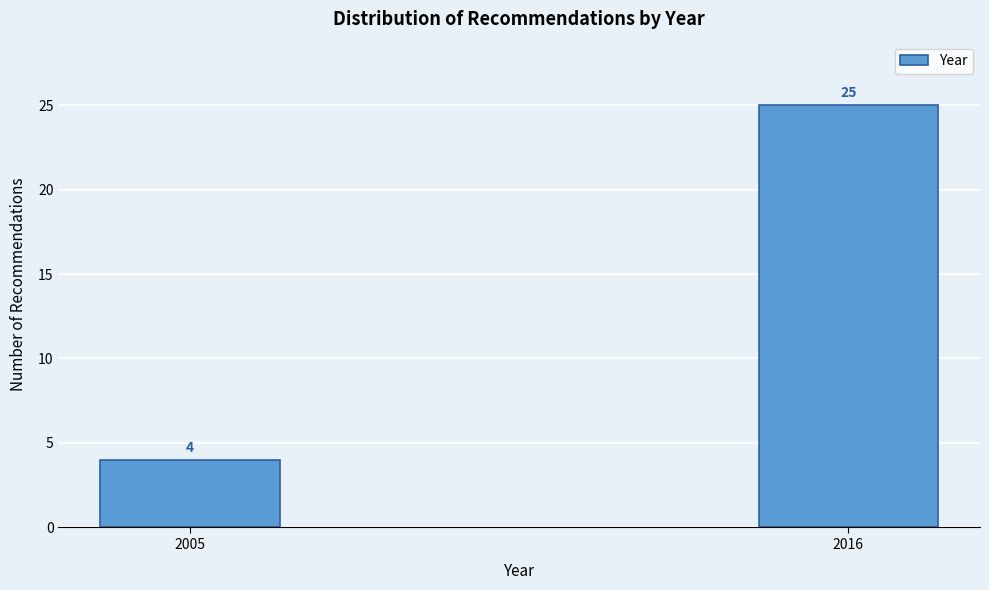

Reading left to right, extract all data points from this chart.

4	25